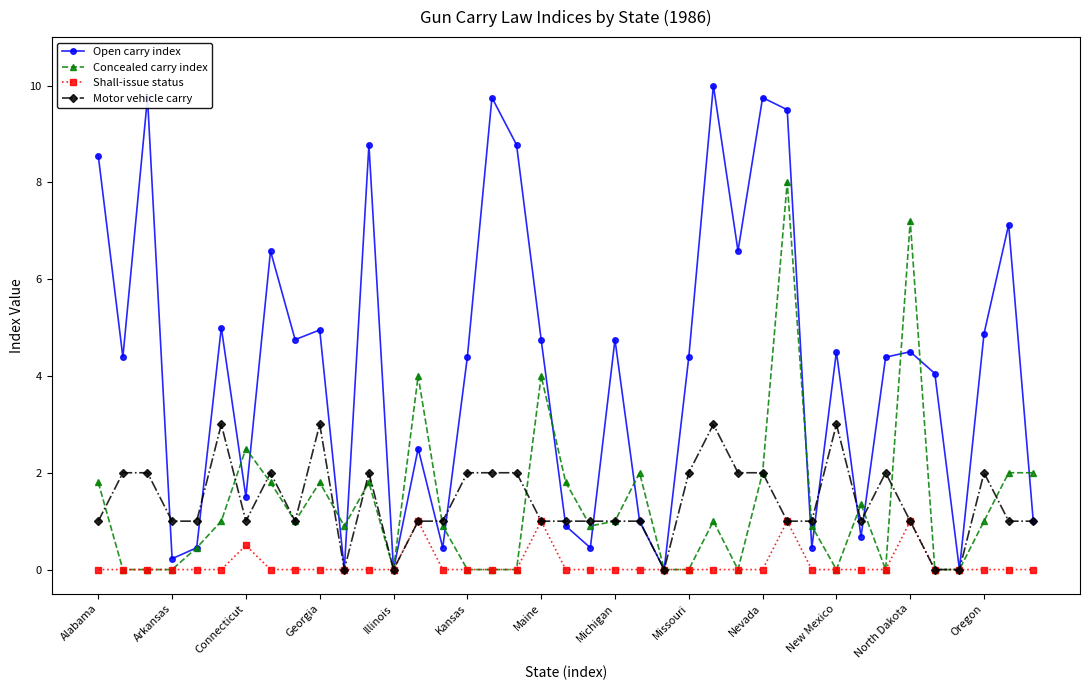

True or false: Shall-issue status has more than 2 interior local peaks.

True